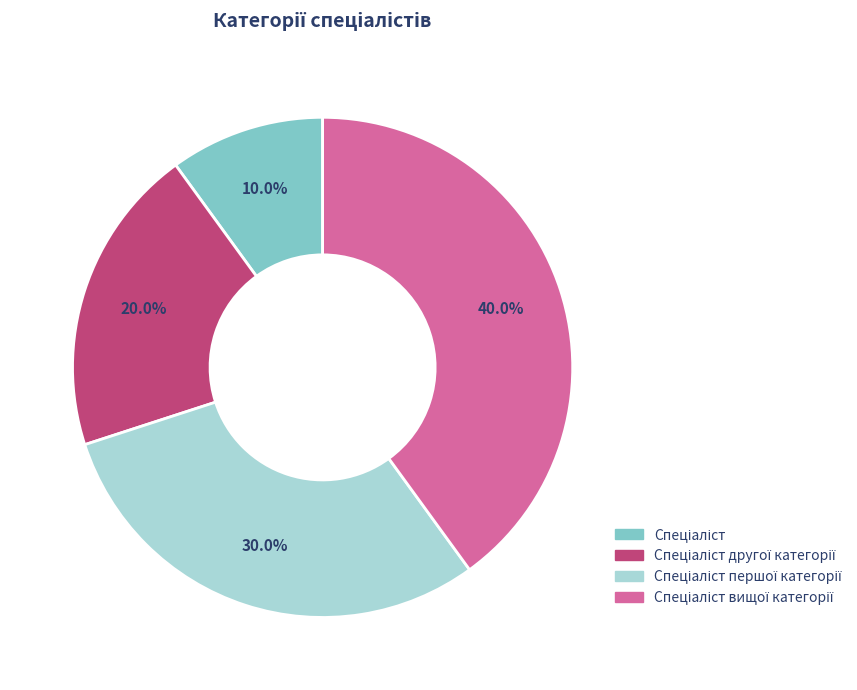

Is there any slice that represents more than half of the pie?

No